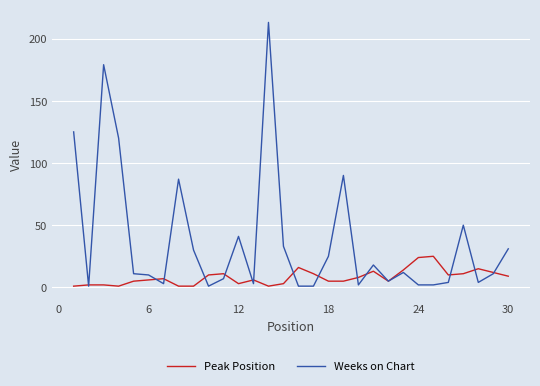

List the series in order of their peak value, lowest first.

Peak Position, Weeks on Chart